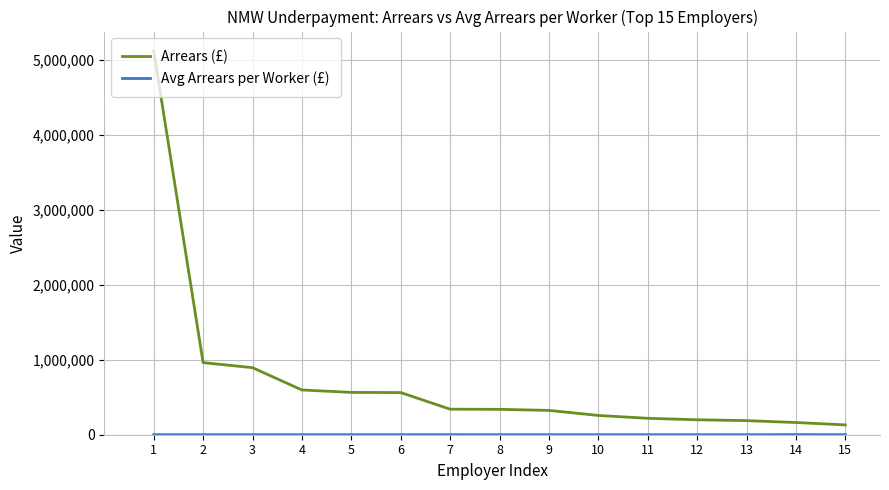

What is the difference between the highest and lowest values at 3?

894829.6